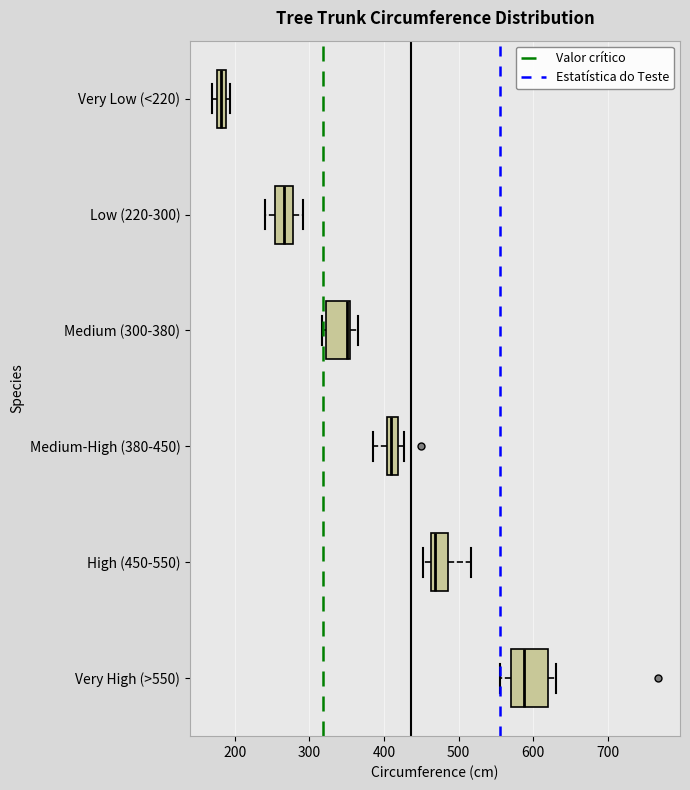

Where is the right edge of the box for Medium (300-380) on the x-axis? The values are not printed on the chart, so give them approximately, as read against the axis.

360